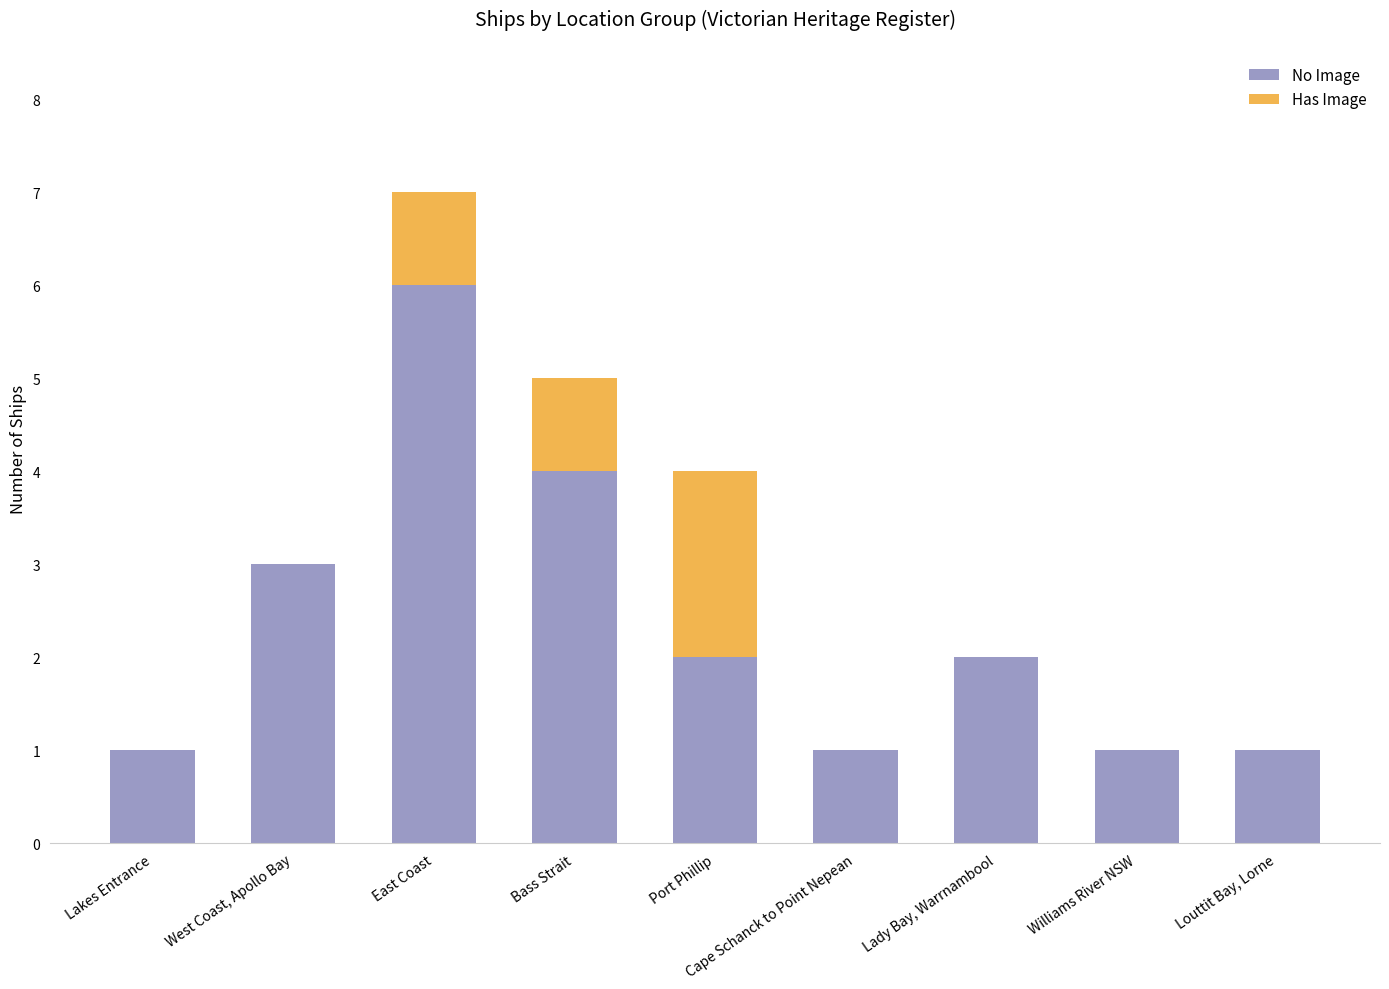

What is the maximum value for No Image?

6